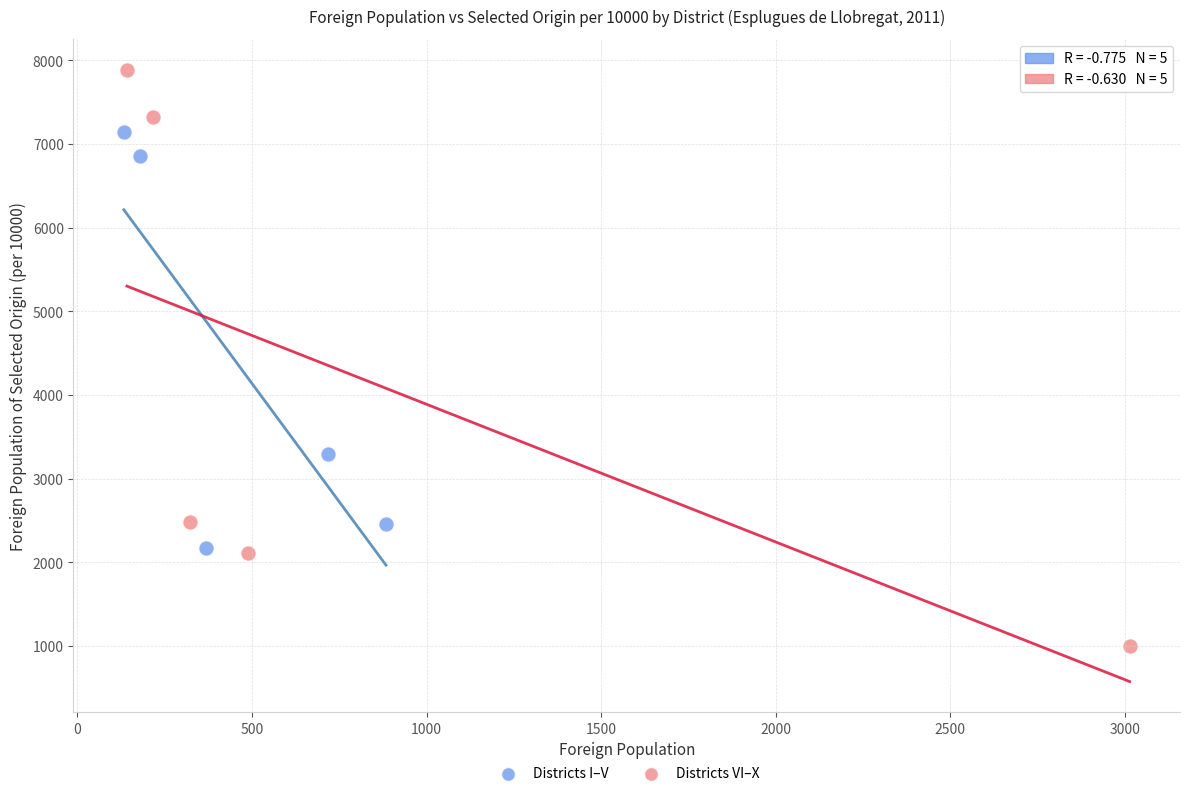

Which series has the largest Y range (max minus min)?

Districts VI–X